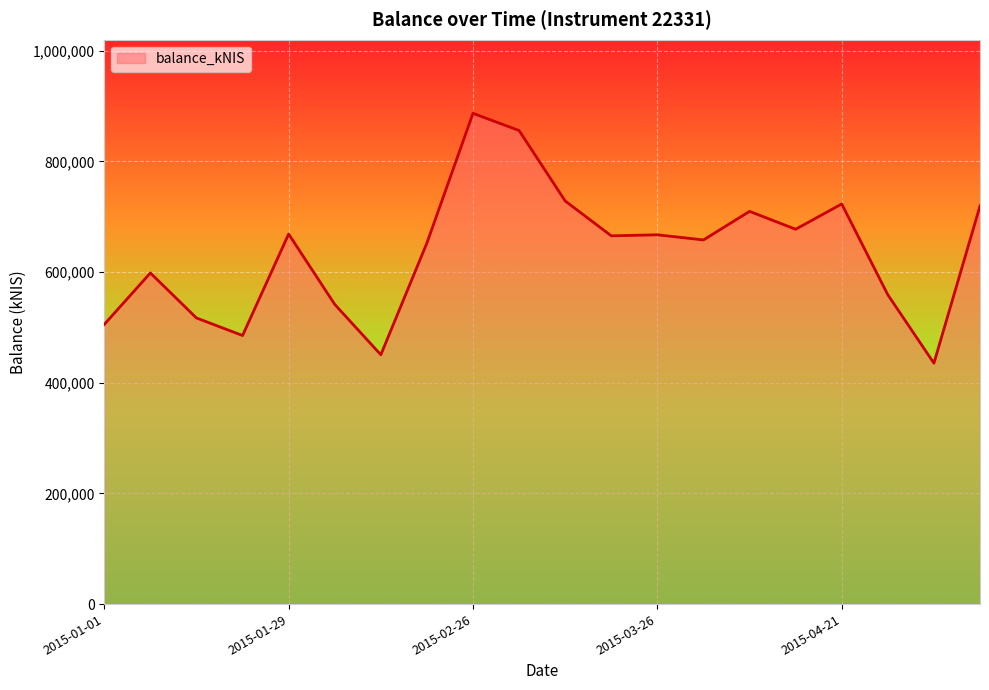

What is the difference between the maximum and minimum values?

451430.8